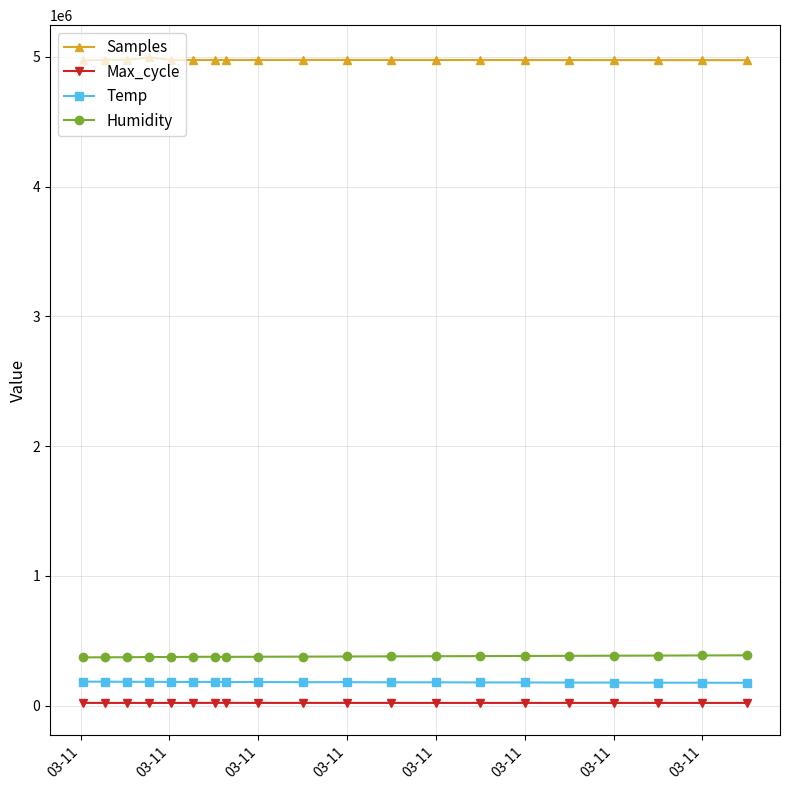

What is the average value of the Temp series?

179850